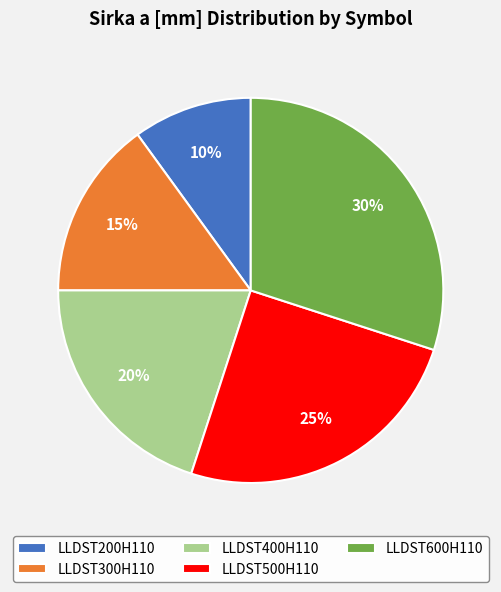

Is it true that LLDST500H110 is 11% of the pie?

False